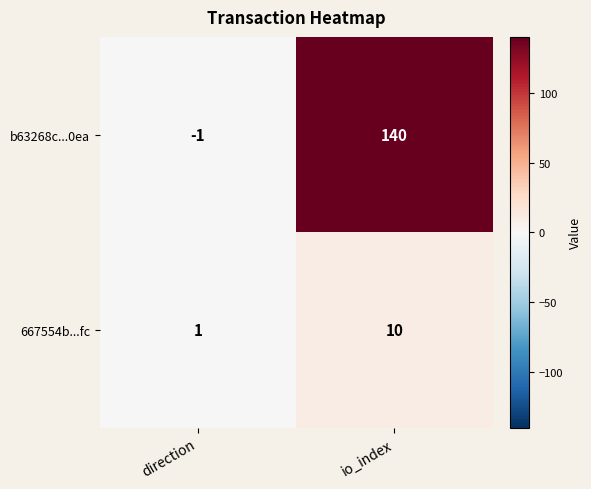

What is the maximum value shown in the chart?

140